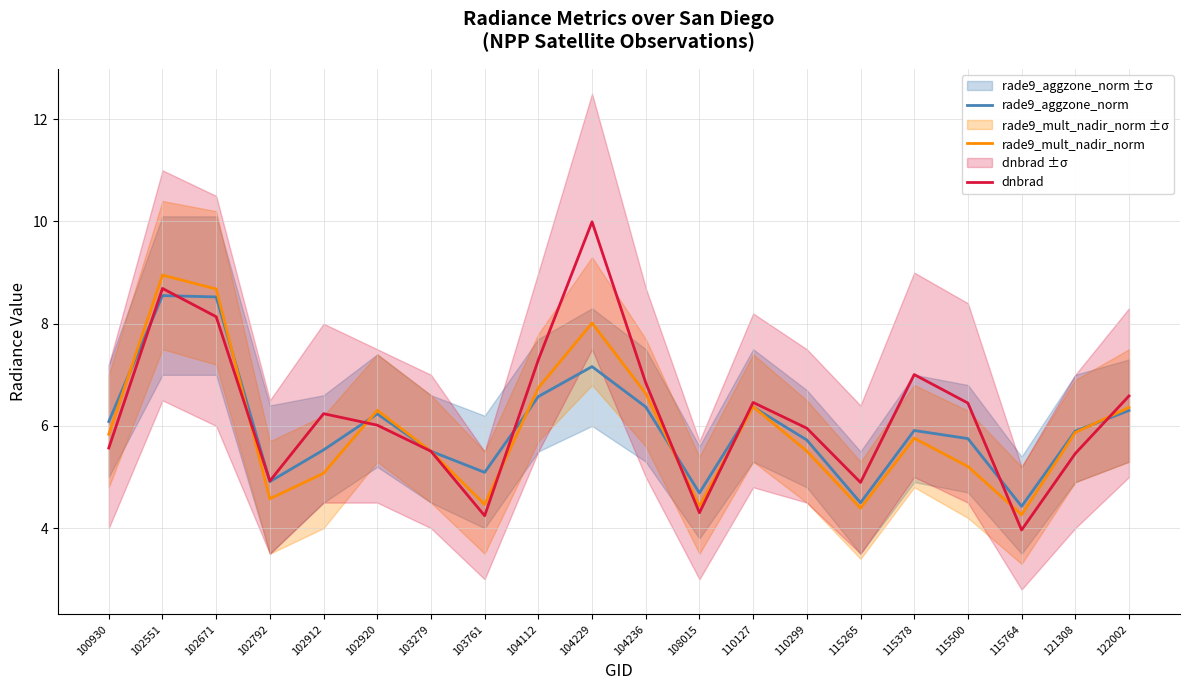

Where is the first local minimum for rade9_aggzone_norm?

102792